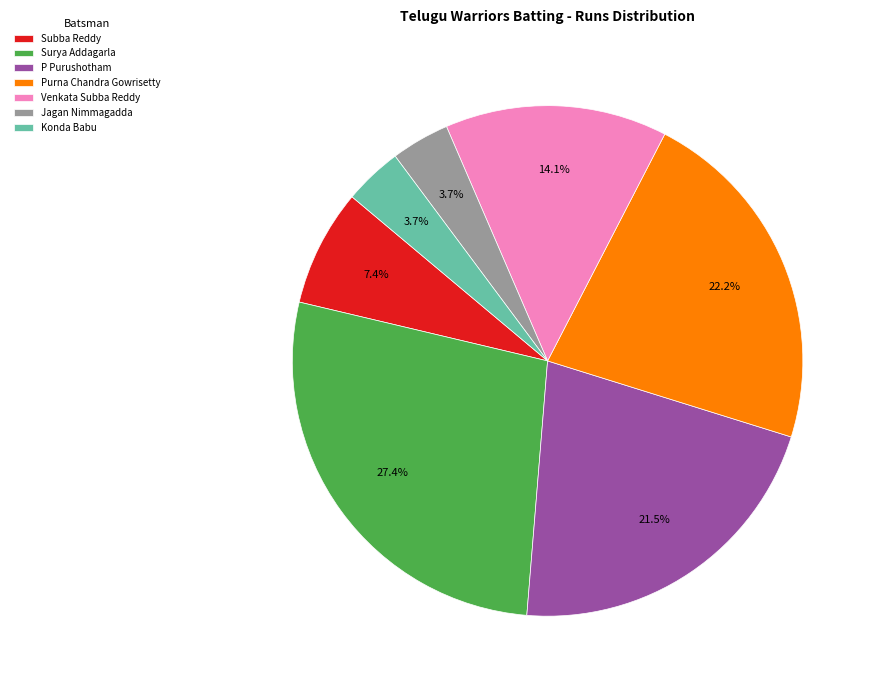

Which slice is the largest?

Surya Addagarla